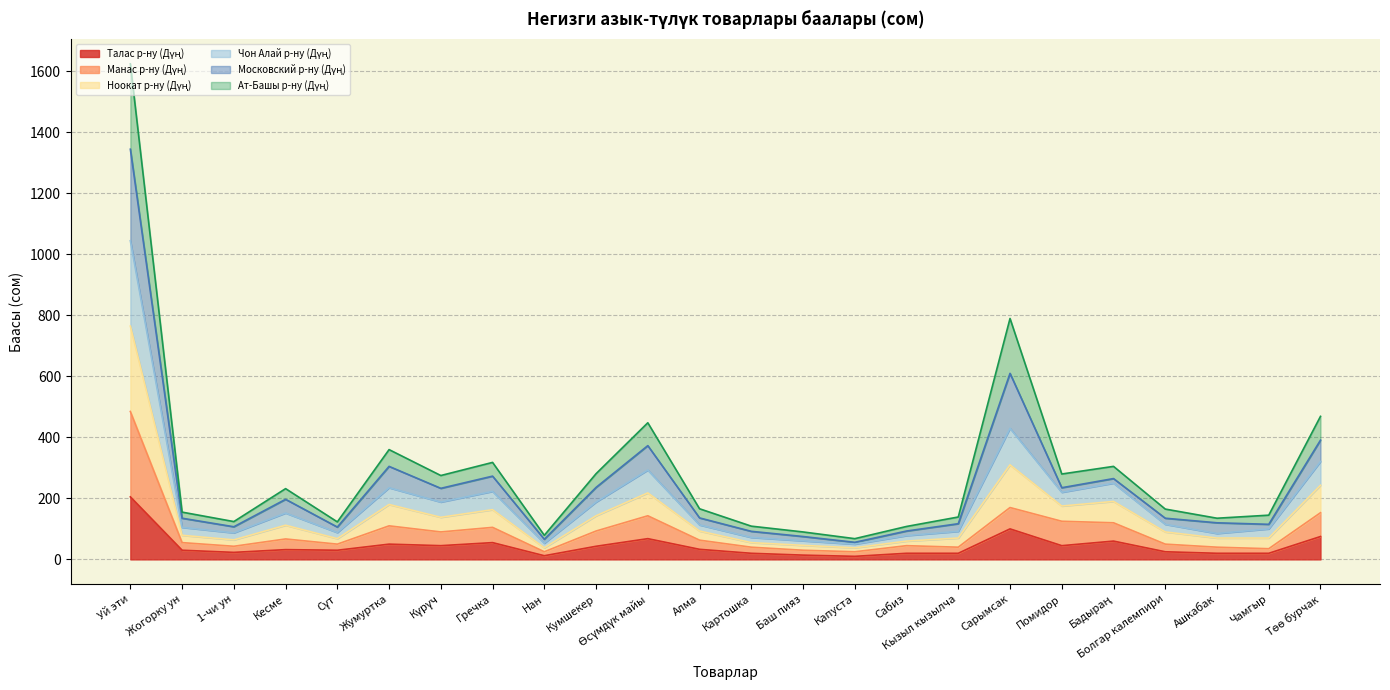

At which category is the sum across all series the highest?

Уй эти